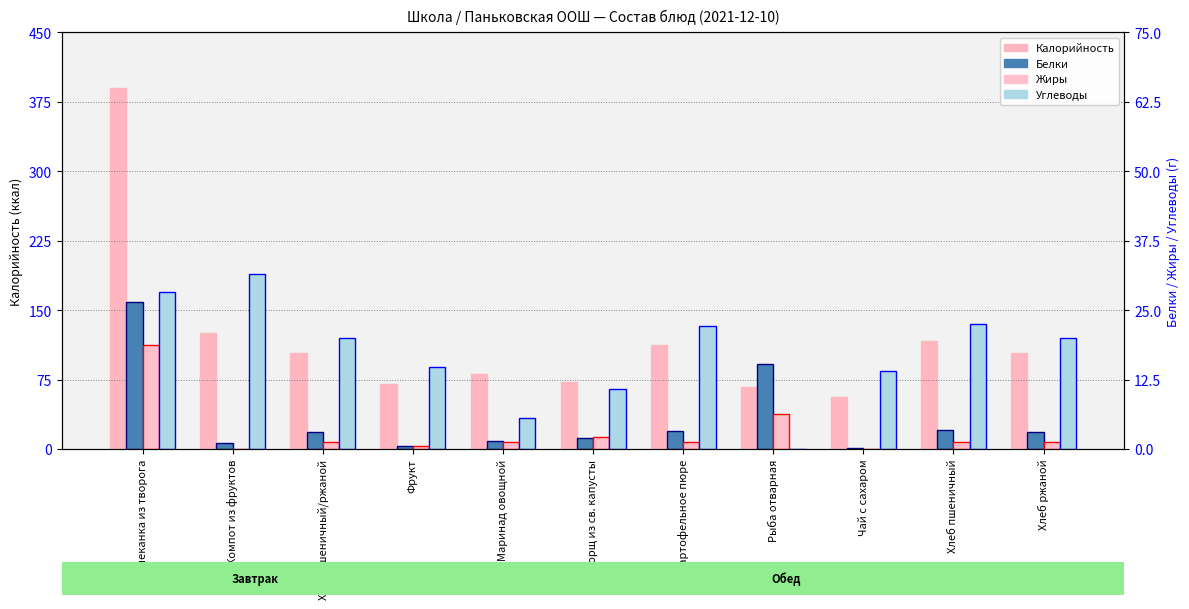

True or false: Калорийность has a value of 117.0 at Хлеб пшеничный.

True